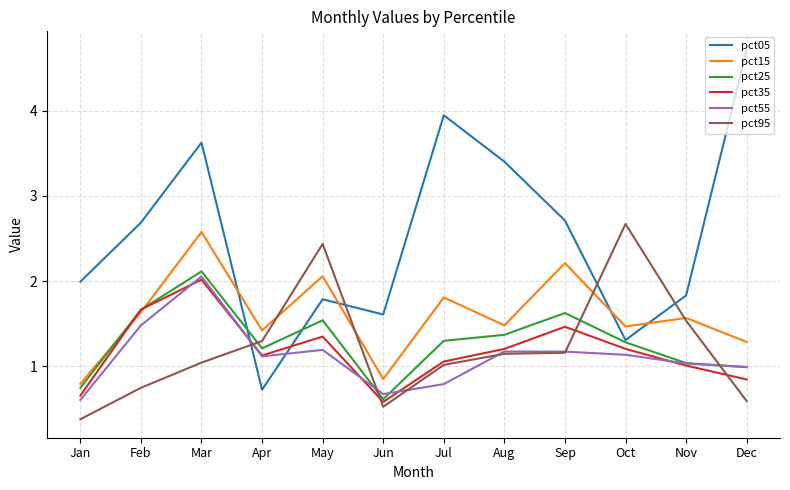

The value of pct15 at Sep is 1.1. True or false?

False